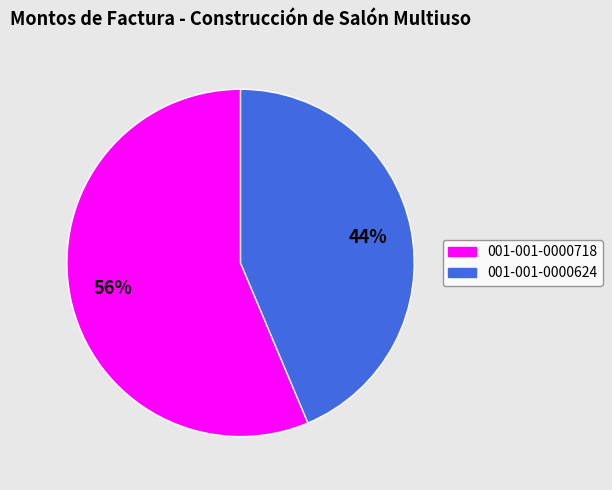

How many slices are in this pie chart?

2